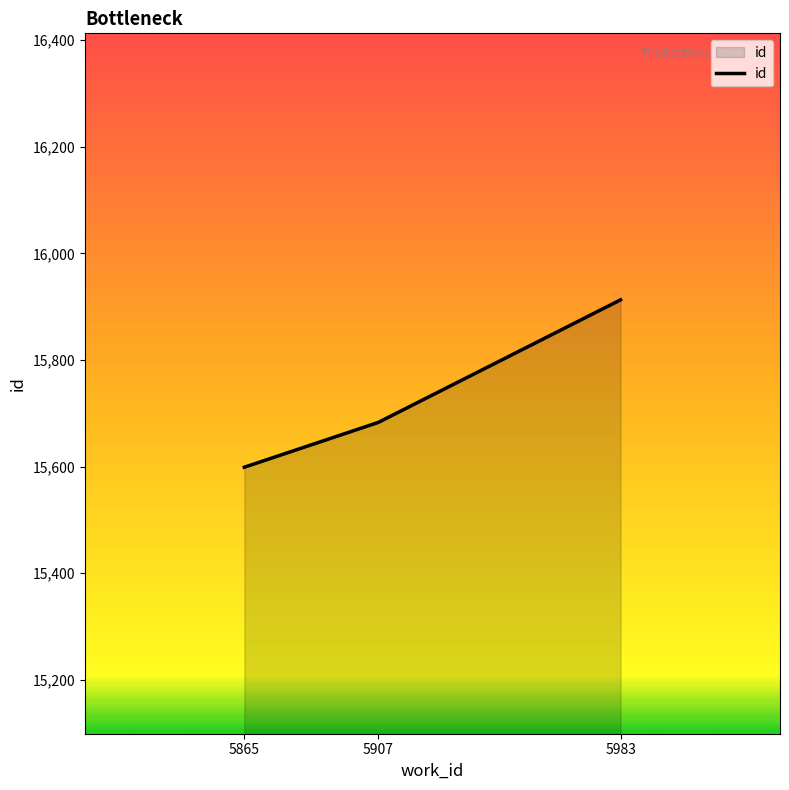

How many lines are shown in the chart?

1